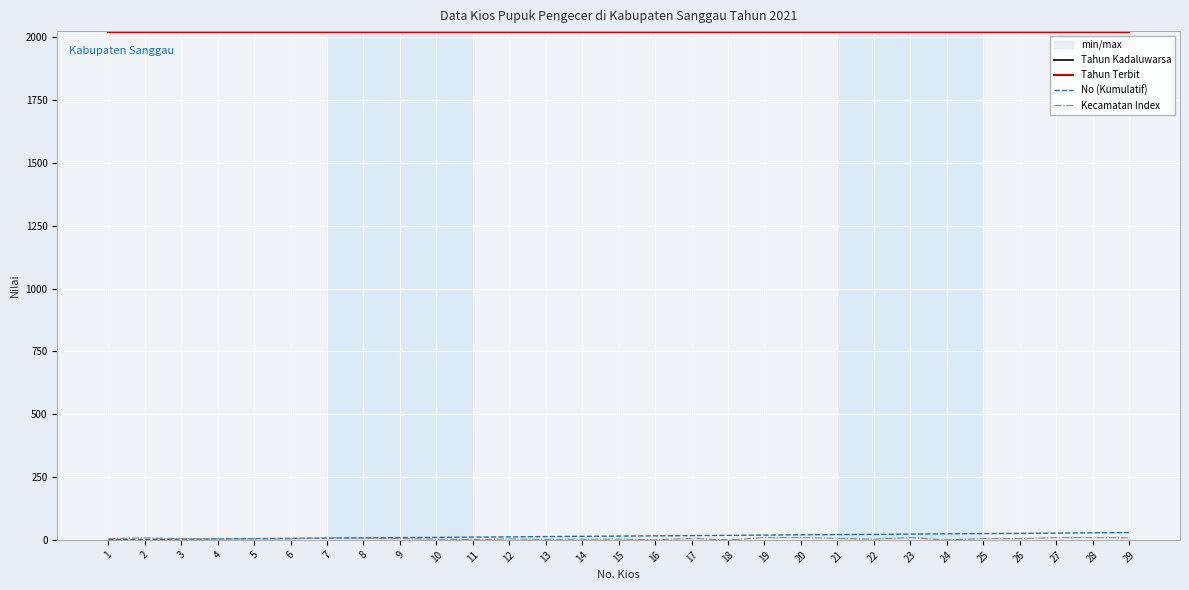

Which category has the lowest value in the Tahun Kadaluwarsa series?

1